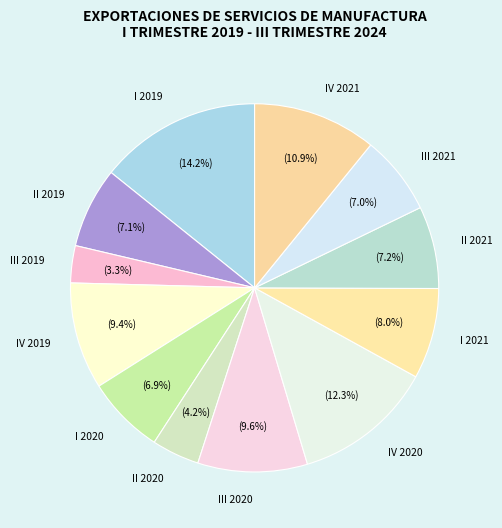

Count the number of slices in the pie.

12